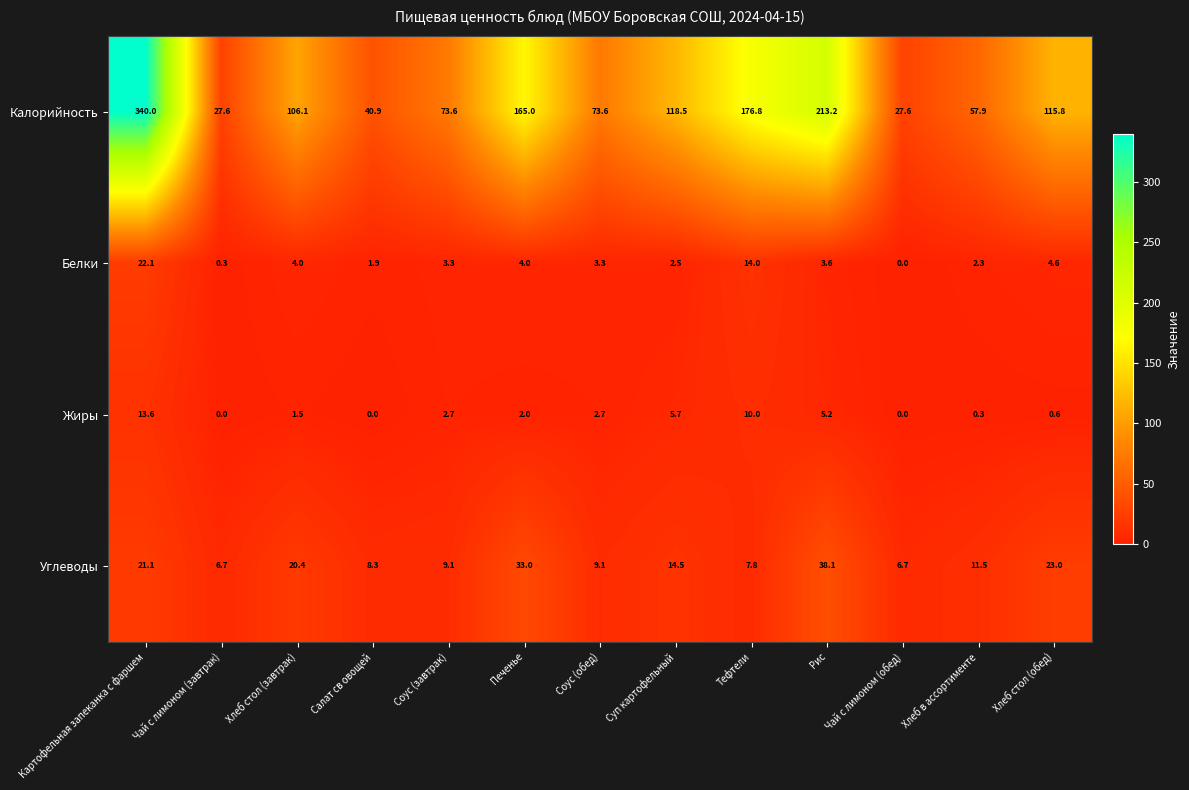

What is the total value across all series at Салат св овощей?

51.1